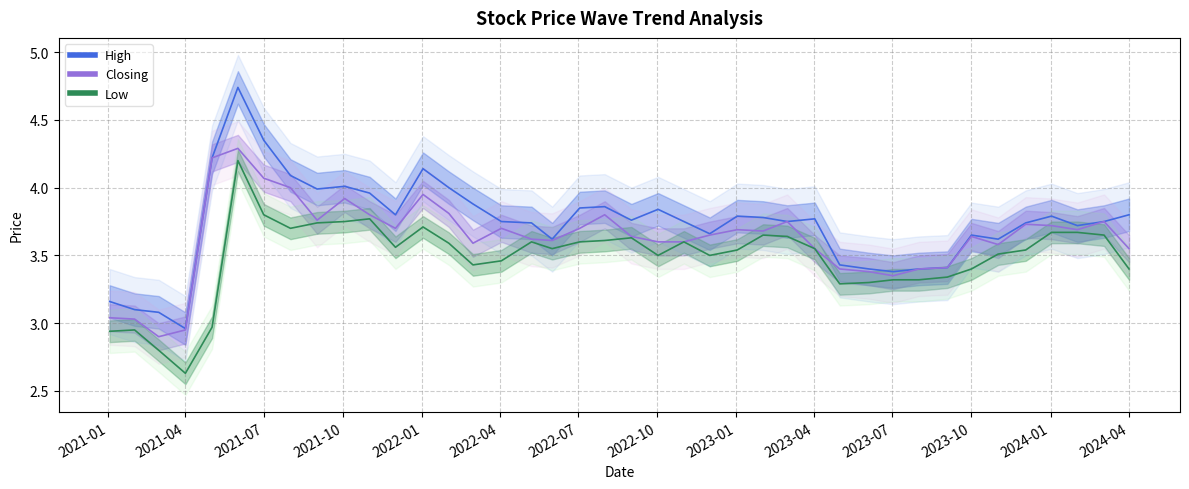

True or false: Closing has more than 2 points higher than both neighbors.

True